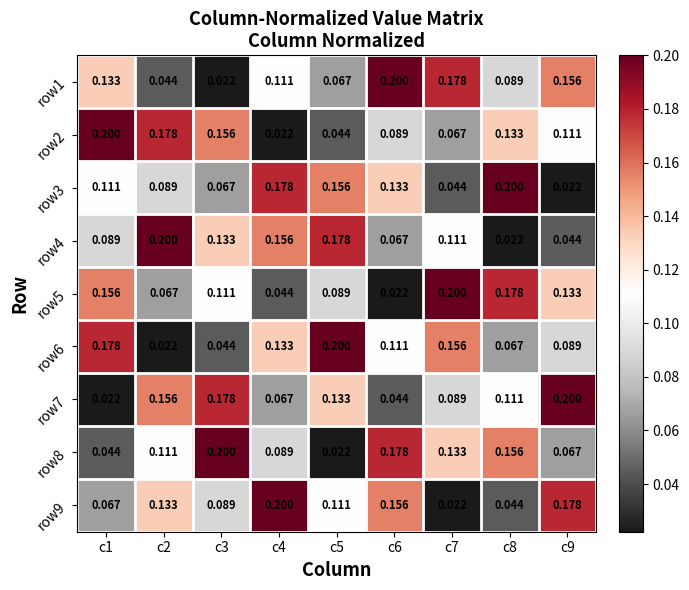

Is the value of row3 at c3 greater than the value of row7 at c3?

No